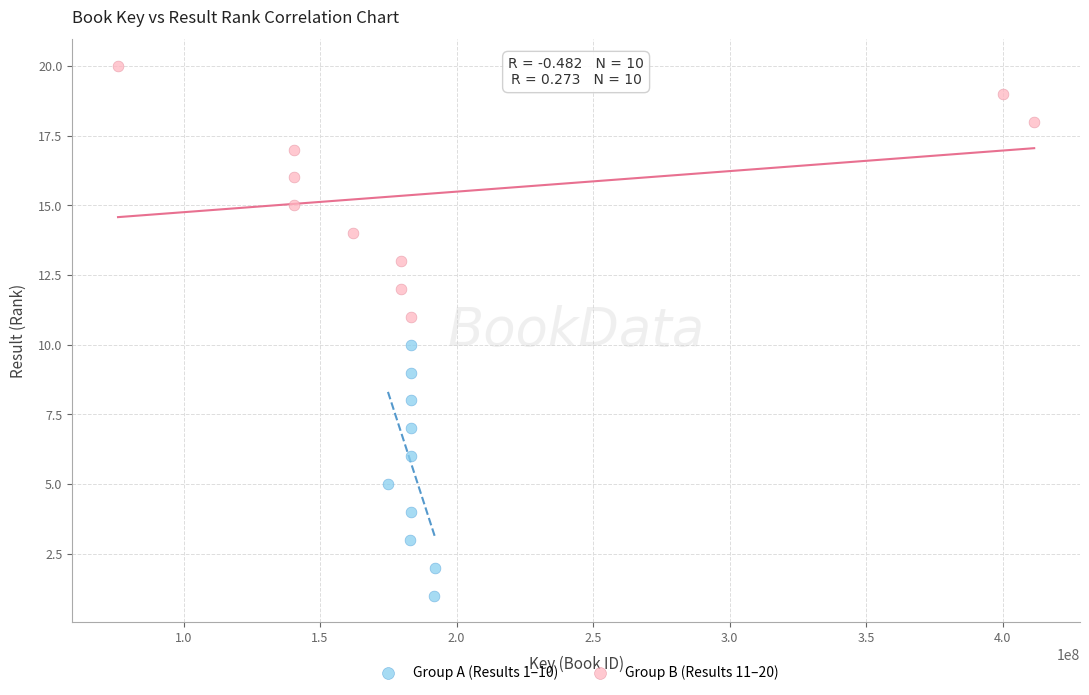

Which series reaches the minimum Y coordinate?

Group A (Results 1–10)